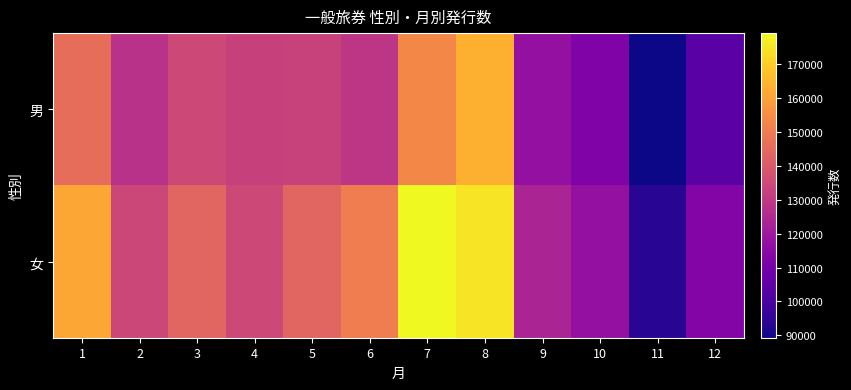

At how many categories does at least one series exceed 120465?

9